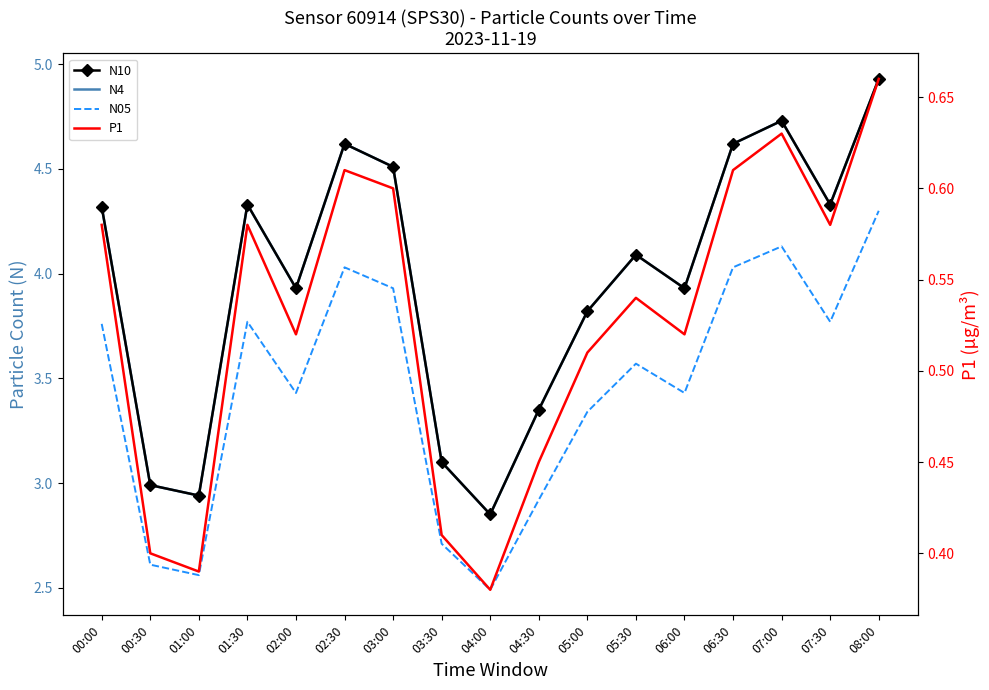

True or false: P1 has more than 1 interior local peaks.

True